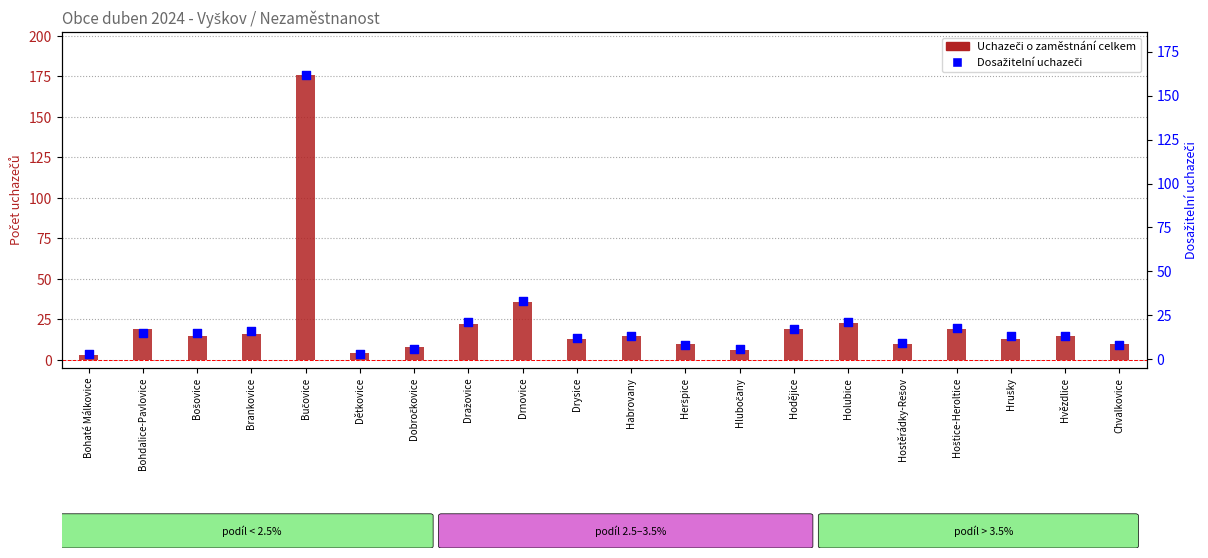

Is the value of Dosažitelní uchazeči at Hostěrádky-Rešov greater than the value of Uchazeči o zaměstnání celkem at Hodějice?

No